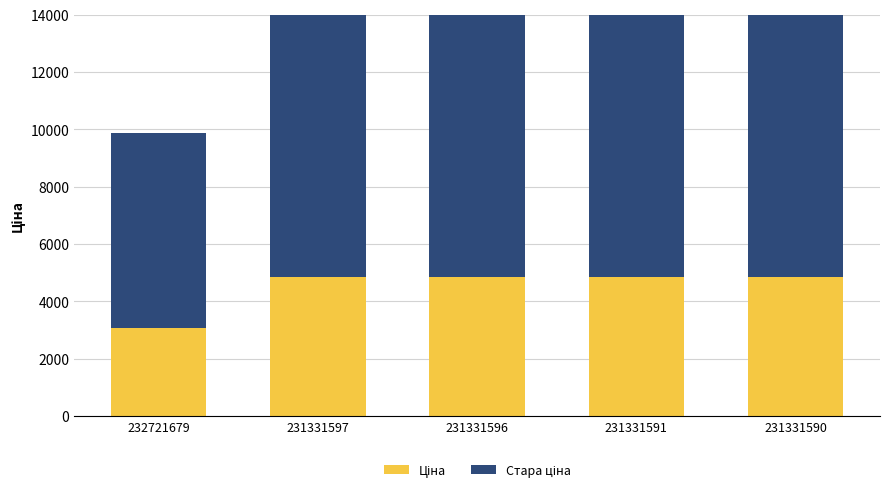

At 231331597, list the series in order from largest to smallest.

Стара ціна, Ціна